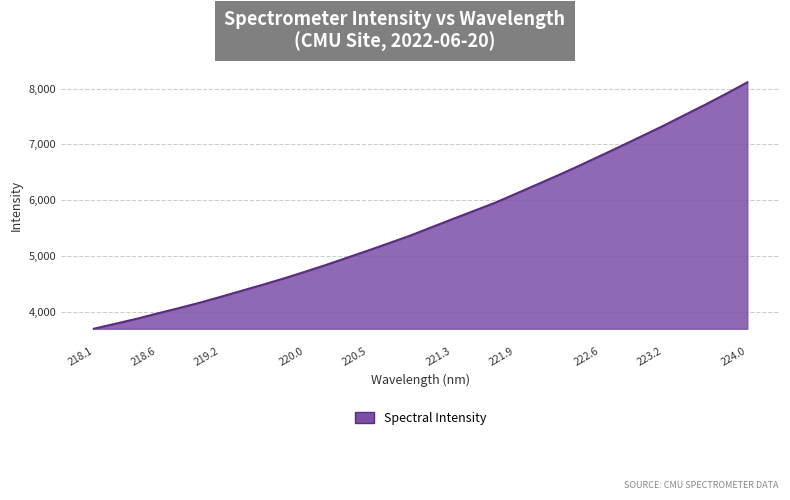

What is the minimum value shown in the chart?

3697.1